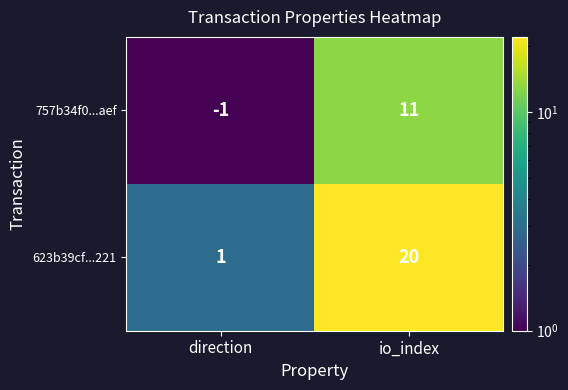

What is the sum of the 757b34f0...aef values at direction and io_index?

10